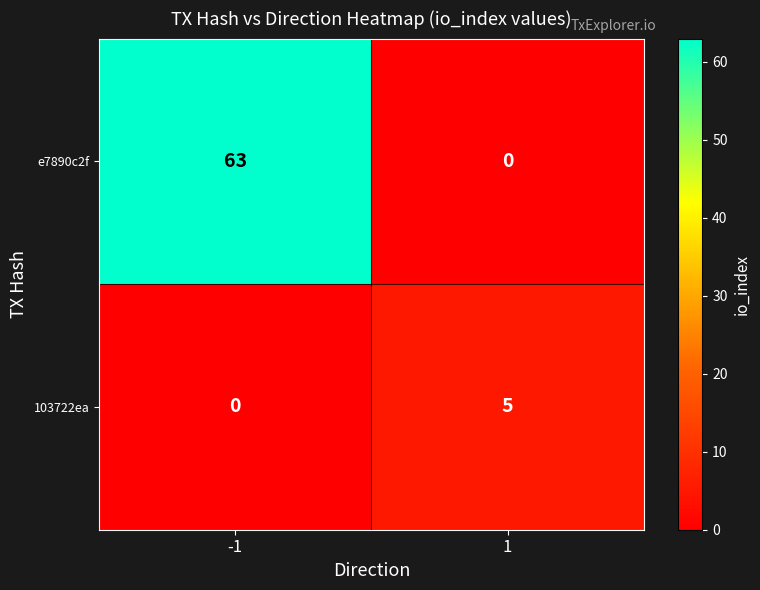

How many values in the 103722ea series are below 5?

1